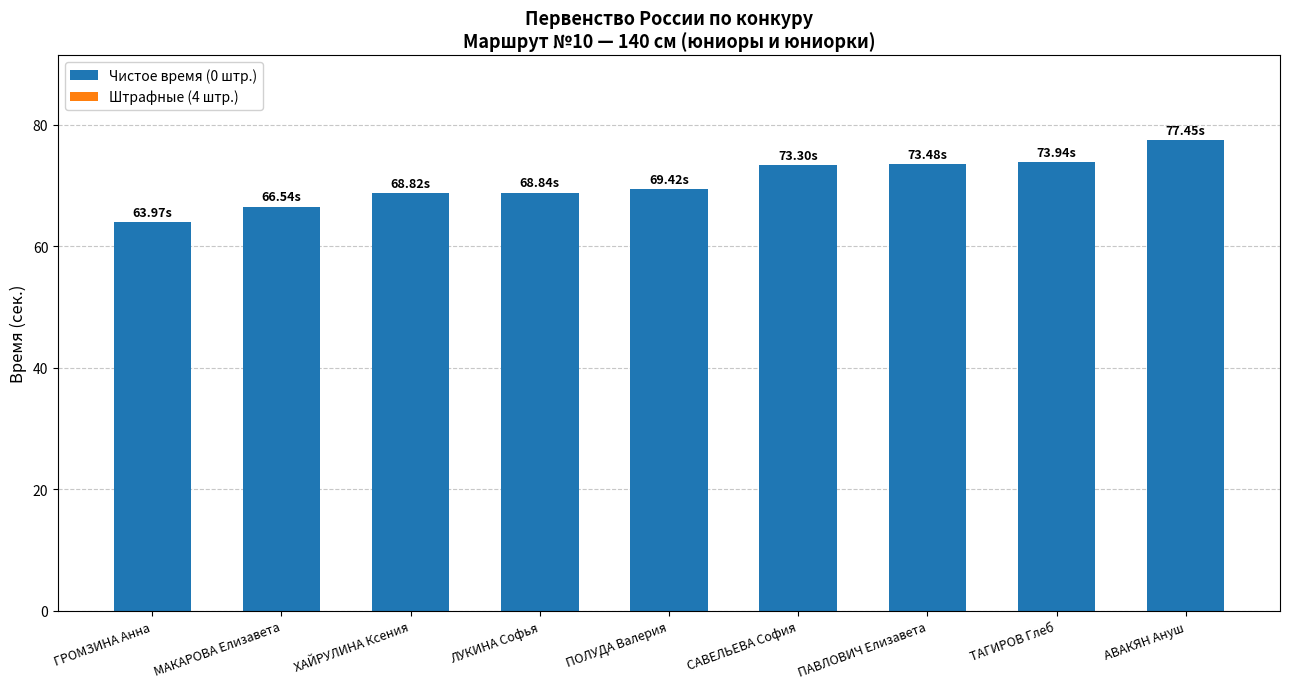

Does the chart contain any negative values?

No